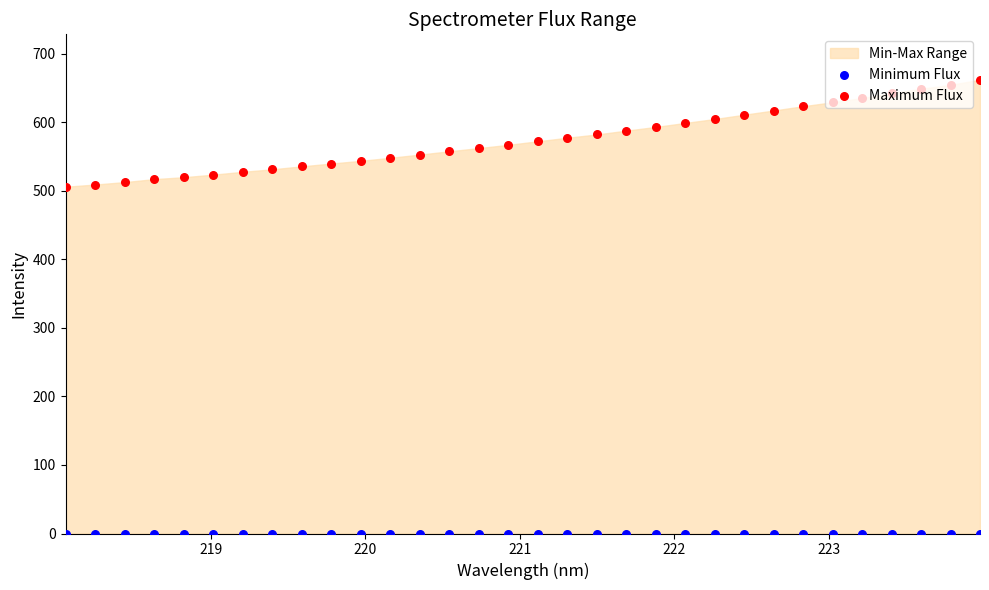

Which series reaches the maximum Y coordinate?

Maximum Flux